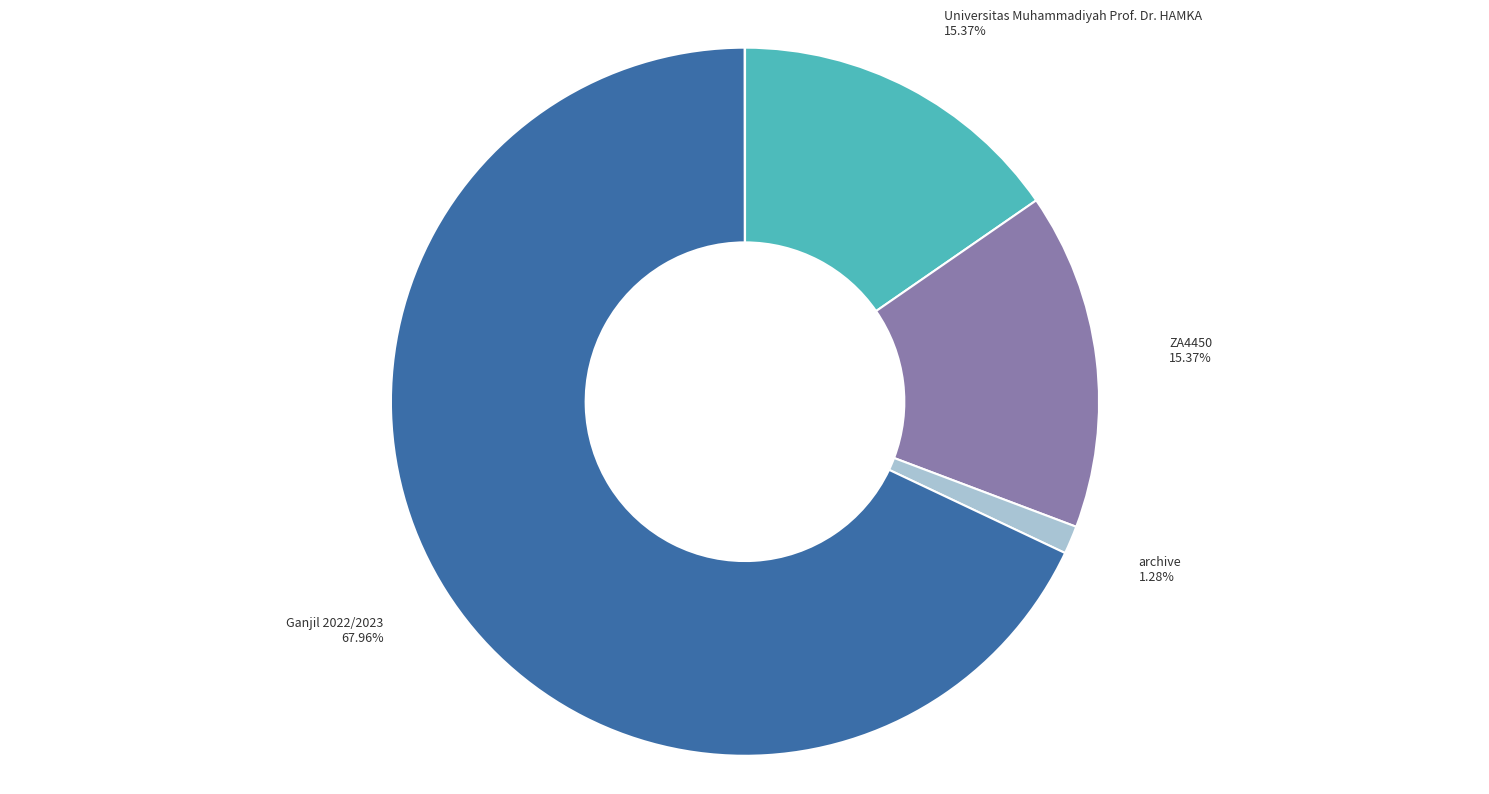

Is there a majority slice in this chart?

Yes